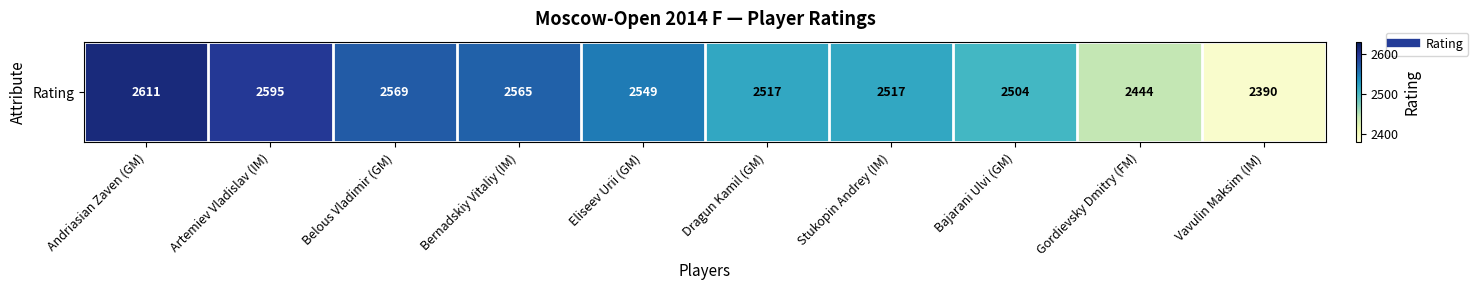

Reading left to right, list all the values displayed in this chart.

Andriasian Zaven (GM)=2611	Artemiev Vladislav (IM)=2595	Belous Vladimir (GM)=2569	Bernadskiy Vitaliy (IM)=2565	Eliseev Urii (GM)=2549	Dragun Kamil (GM)=2517	Stukopin Andrey (IM)=2517	Bajarani Ulvi (GM)=2504	Gordievsky Dmitry (FM)=2444	Vavulin Maksim (IM)=2390